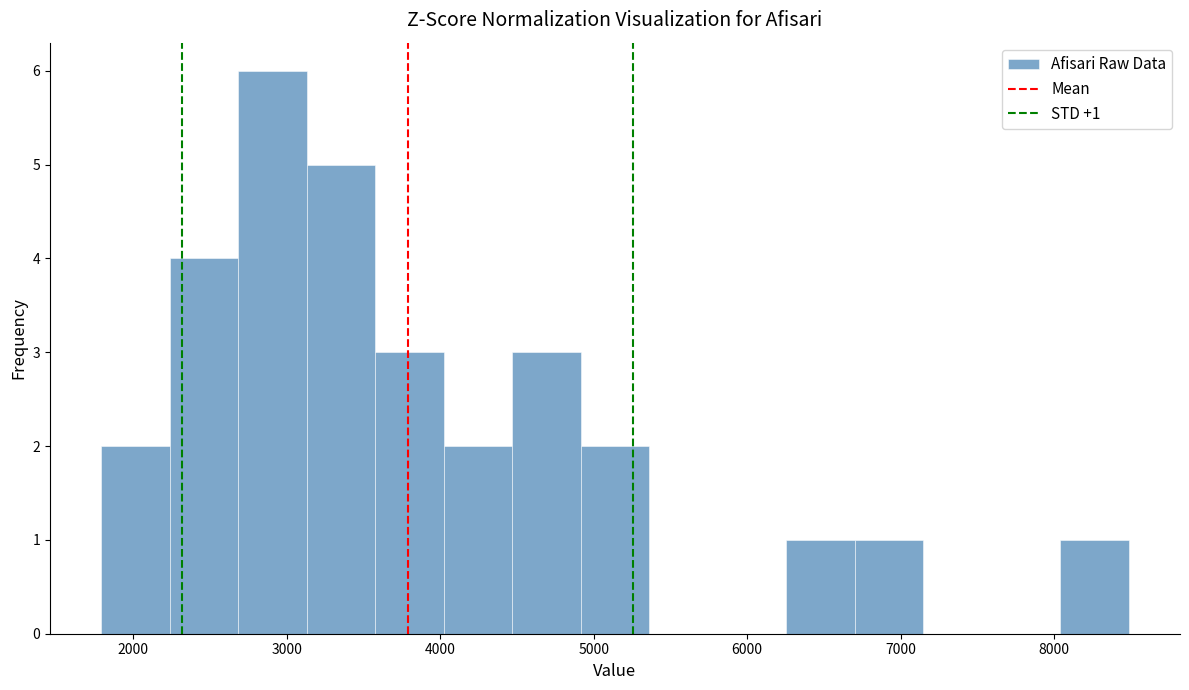

Over which range of the x-axis is the bar tallest?

2700 to 3100